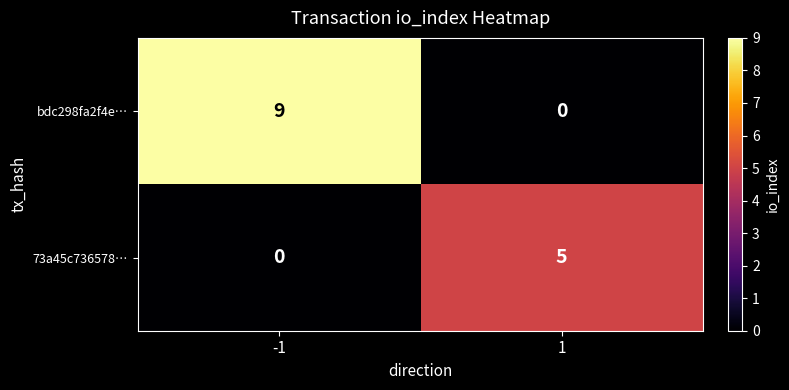

Rank the series by their maximum value, from highest to lowest.

bdc298fa2f4e…, 73a45c736578…